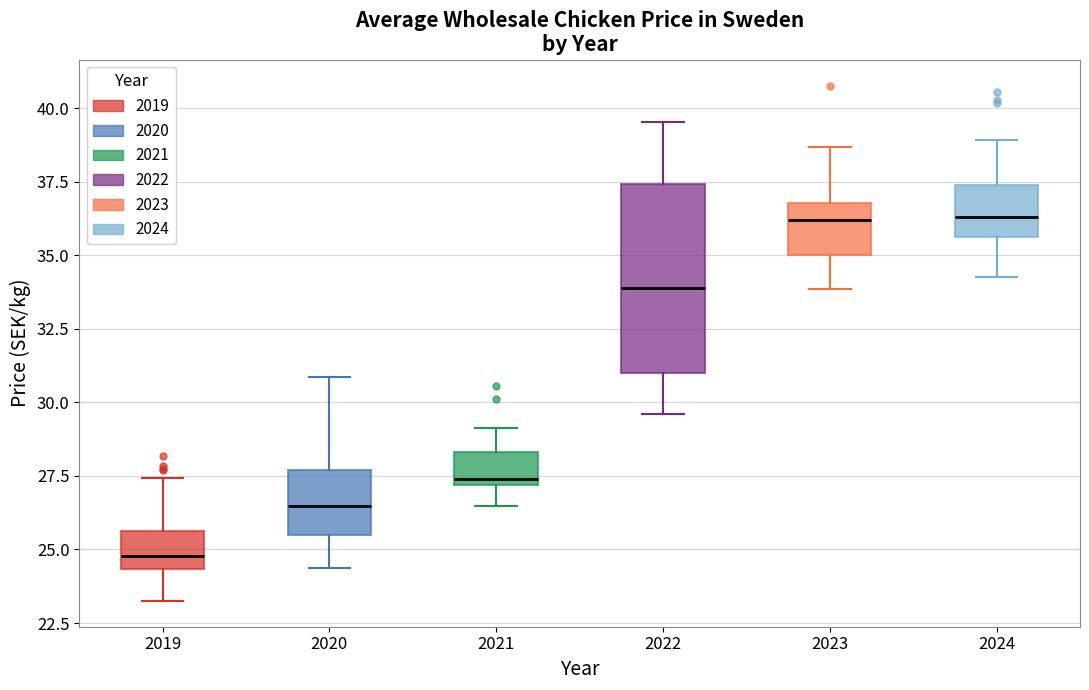

Which box is the tallest, from its lower edge to its upper edge?

2022